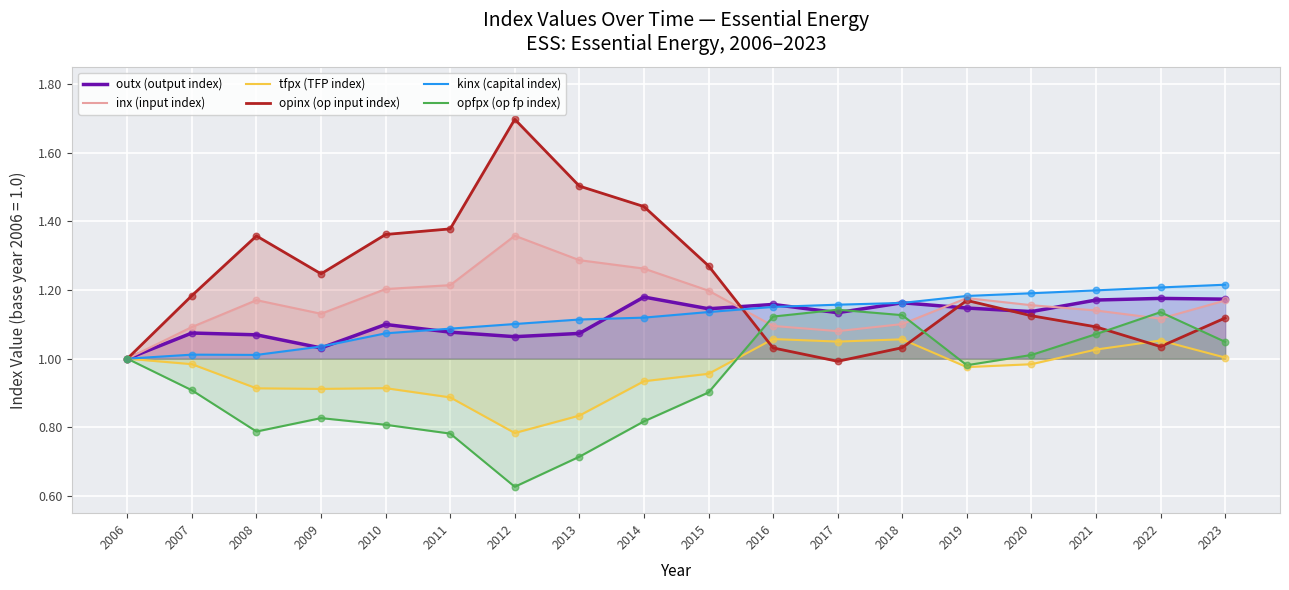

Which series has the largest total across all categories?

opinx (op input index)